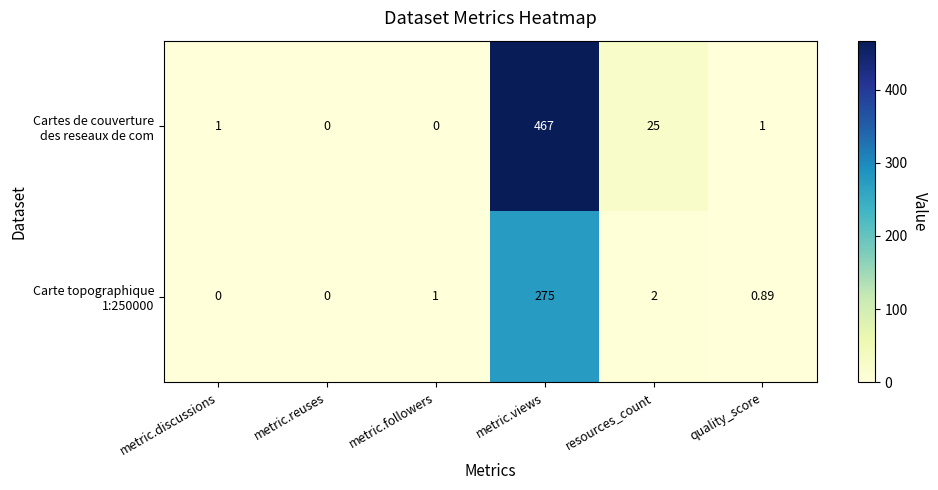

Count the number of categories in the chart.

6